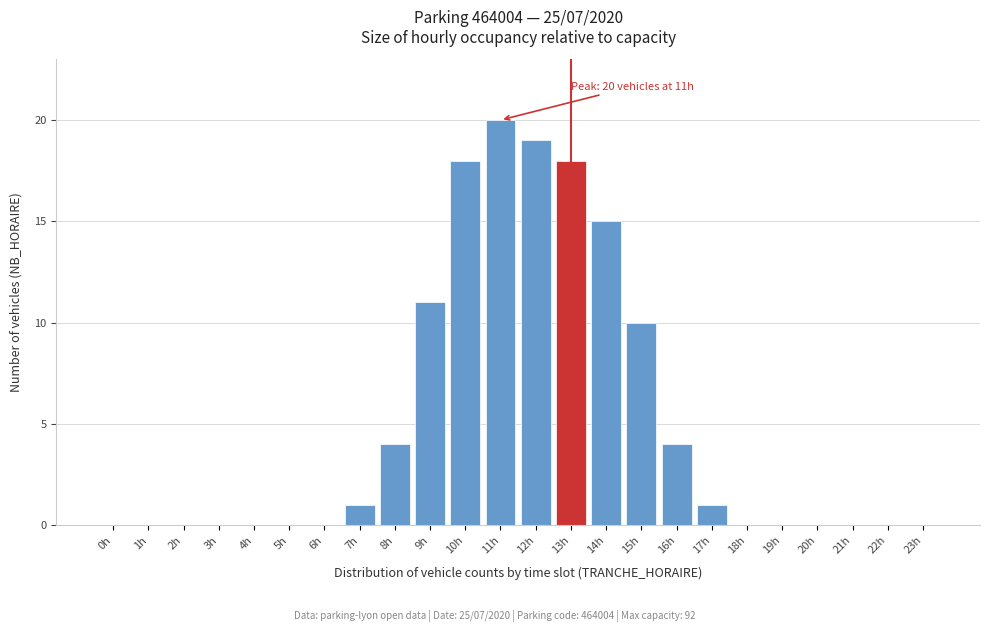

Reading right to left, what are all the values shown in this chart?

23h=0	22h=0	21h=0	20h=0	19h=0	18h=0	17h=1	16h=4	15h=10	14h=15	13h=18	12h=19	11h=20	10h=18	9h=11	8h=4	7h=1	6h=0	5h=0	4h=0	3h=0	2h=0	1h=0	0h=0